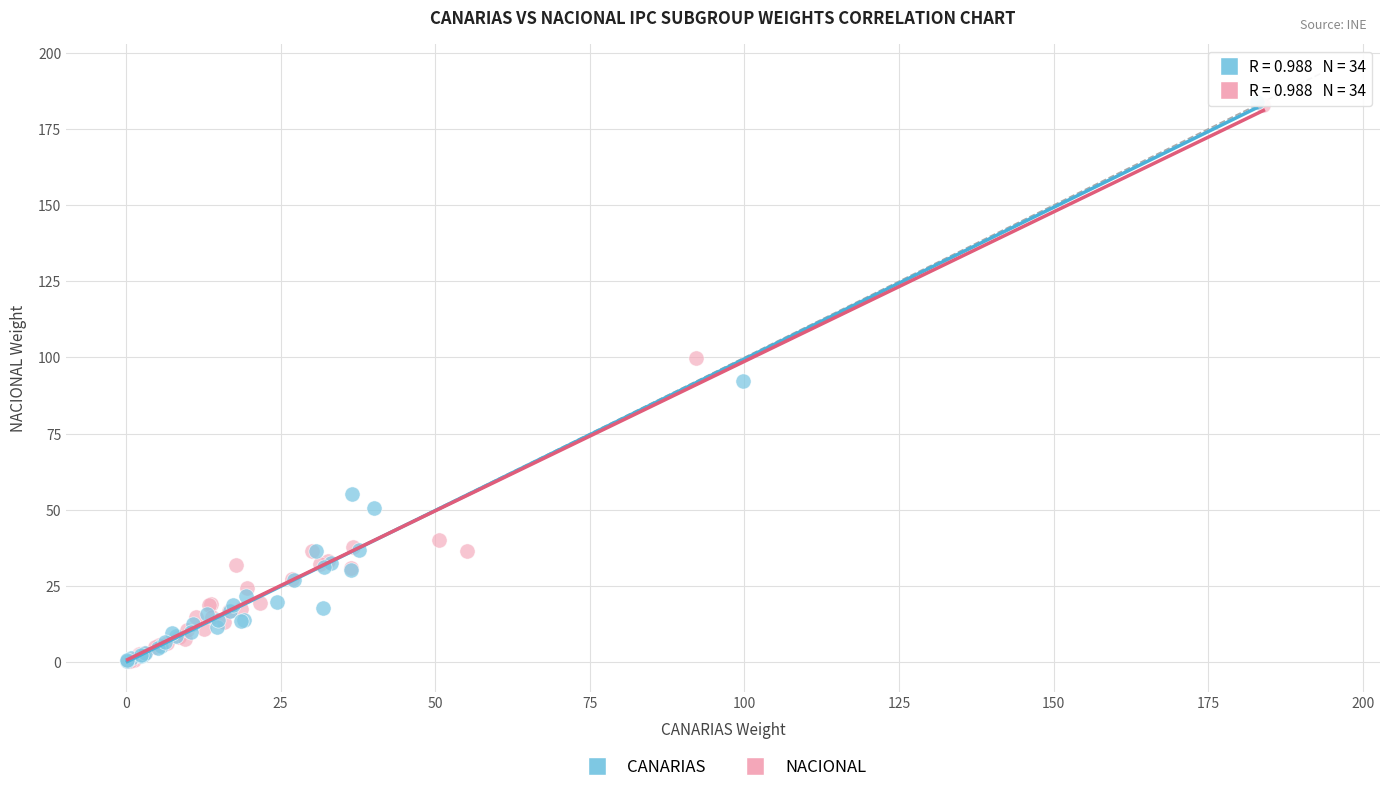

Which series has the widest spread of Y values?

CANARIAS